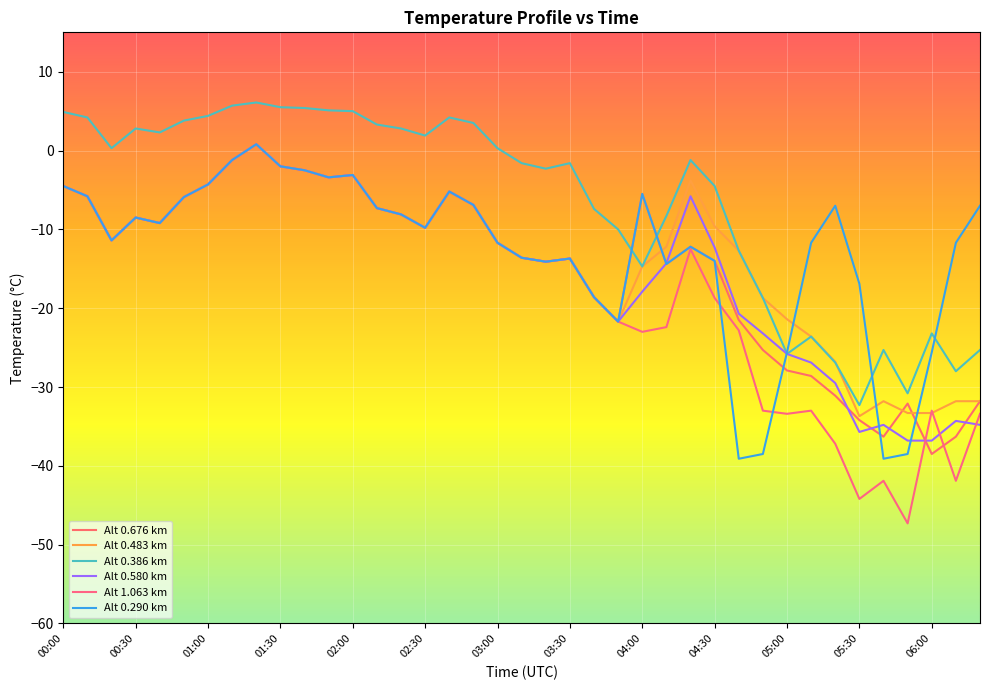

Reading left to right, extract all data points from this chart.

Alt 0.676 km: -4.5	-5.8	-11.4	-8.5	-9.2	-5.9	-4.3	-1.2	0.8	-2.0	-2.5	-3.4	-3.1	-7.3	-8.1	-9.8	-5.2	-6.9	-11.7	-13.6	-14.1	-13.7	-18.6	-21.7	-5.5	-14.4	-12.2	-14.0	-21.5	-25.3	-27.9	-28.6	-31.1	-34.2	-36.3	-32.1	-38.5	-36.3	-31.8
Alt 0.483 km: -4.5	-5.8	-11.4	-8.5	-9.2	-5.9	-4.3	-1.2	0.8	-2.0	-2.5	-3.4	-3.1	-7.3	-8.1	-9.8	-5.2	-6.9	-11.7	-13.6	-14.1	-13.7	-18.6	-21.7	-14.7	-12.2	-3.8	-9.6	-12.7	-18.7	-21.4	-23.6	-26.8	-33.7	-31.8	-33.3	-33.3	-31.8	-31.8
Alt 0.386 km: 4.9	4.2	0.3	2.8	2.3	3.8	4.4	5.7	6.1	5.5	5.4	5.1	5.0	3.3	2.8	1.9	4.2	3.5	0.3	-1.6	-2.3	-1.6	-7.4	-10.0	-14.7	-8.3	-1.2	-4.5	-12.7	-18.7	-25.8	-23.6	-26.9	-32.3	-25.3	-30.8	-23.2	-28.0	-25.3
Alt 0.580 km: -4.5	-5.8	-11.4	-8.5	-9.2	-5.9	-4.3	-1.2	0.8	-2.0	-2.5	-3.4	-3.1	-7.3	-8.1	-9.8	-5.2	-6.9	-11.7	-13.6	-14.1	-13.7	-18.6	-21.7	-17.9	-14.3	-5.8	-12.3	-20.7	-23.2	-25.8	-26.9	-29.5	-35.7	-34.8	-36.8	-36.8	-34.3	-34.8
Alt 1.063 km: -4.5	-5.8	-11.4	-8.5	-9.2	-5.9	-4.3	-1.2	0.8	-2.0	-2.5	-3.4	-3.1	-7.3	-8.1	-9.8	-5.2	-6.9	-11.7	-13.6	-14.1	-13.7	-18.6	-21.7	-23.0	-22.4	-12.5	-18.7	-22.8	-33.0	-33.4	-33.0	-37.2	-44.2	-41.9	-47.3	-33.0	-41.9	-33.4
Alt 0.290 km: -4.5	-5.8	-11.4	-8.5	-9.2	-5.9	-4.3	-1.2	0.8	-2.0	-2.5	-3.4	-3.1	-7.3	-8.1	-9.8	-5.2	-6.9	-11.7	-13.6	-14.1	-13.7	-18.6	-21.7	-5.5	-14.4	-12.2	-14.0	-39.1	-38.5	-25.6	-11.7	-7.0	-16.9	-39.1	-38.5	-25.6	-11.7	-7.0